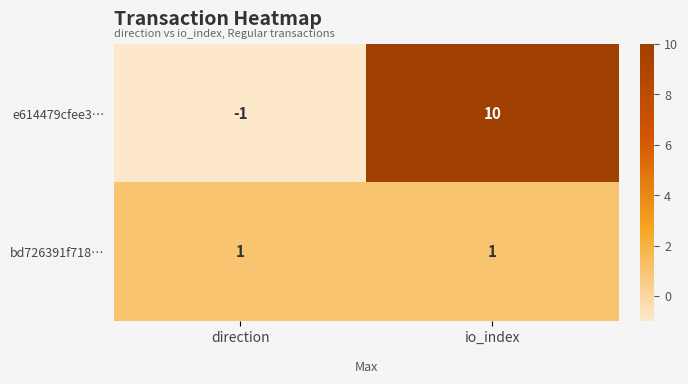

At which category is the sum across all series the highest?

io_index